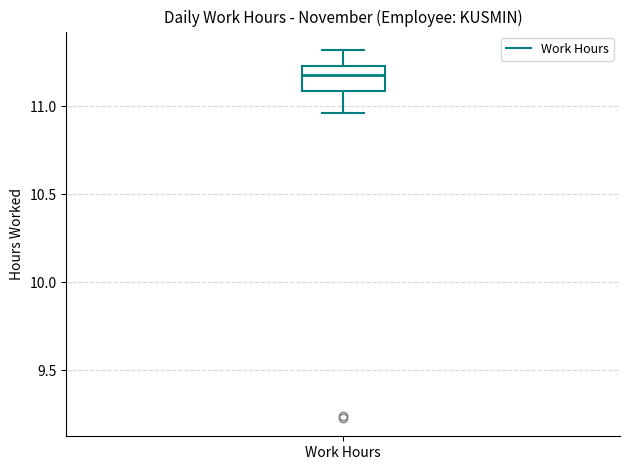

Where does the upper whisker of the box for Work Hours end on the y-axis? The values are not printed on the chart, so give them approximately, as read against the axis.

11.30